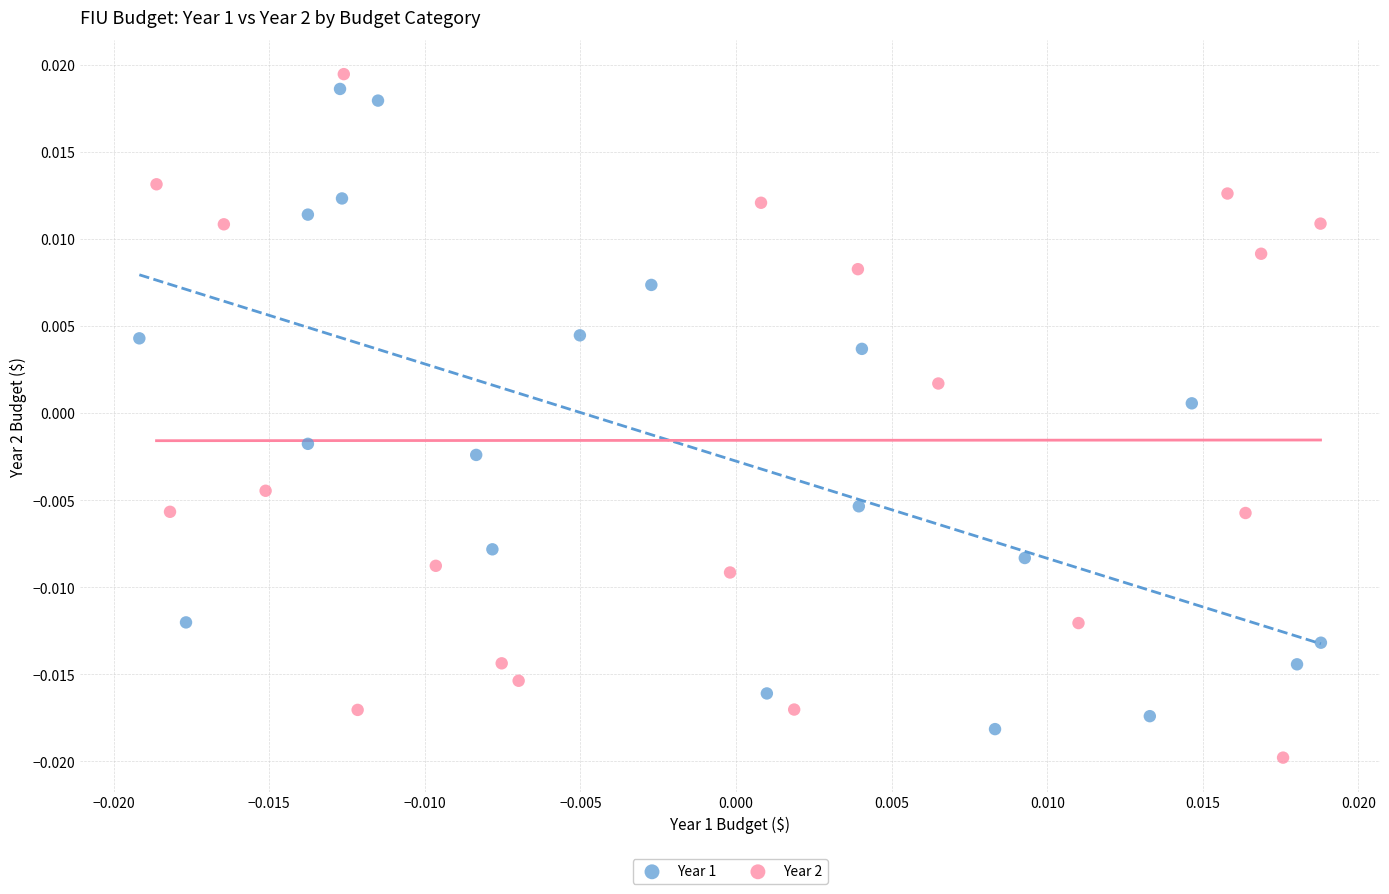

What are all the series names shown in the legend?

Year 1, Year 2